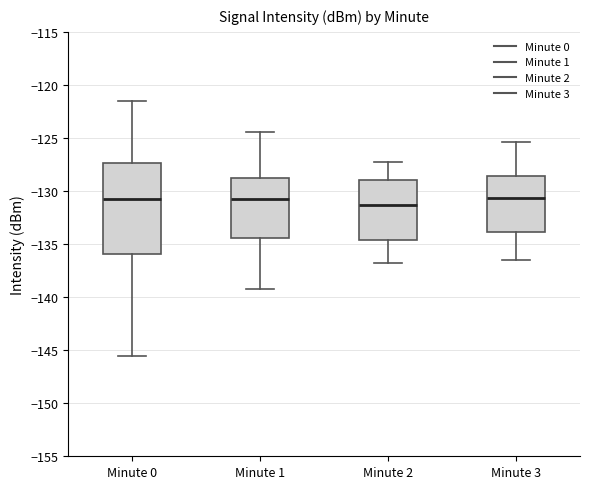

Which box has the lowest median line?

Minute 2